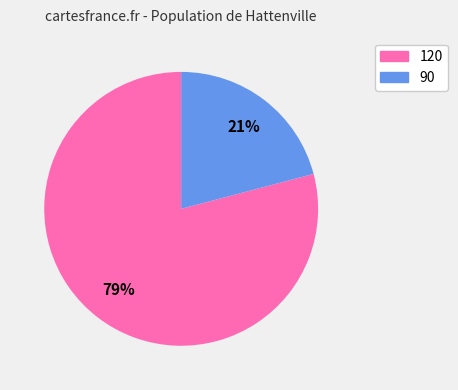

Which slice is the largest?

120